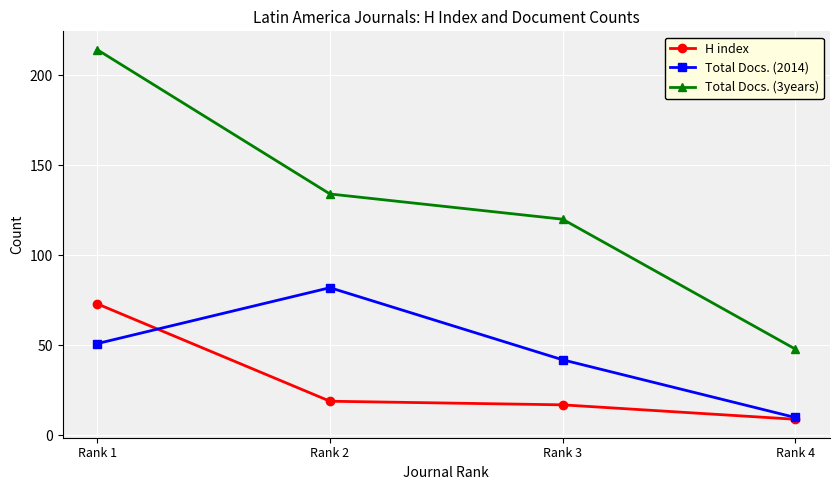

List the series in order of their overall mean, highest first.

Total Docs. (3years), Total Docs. (2014), H index